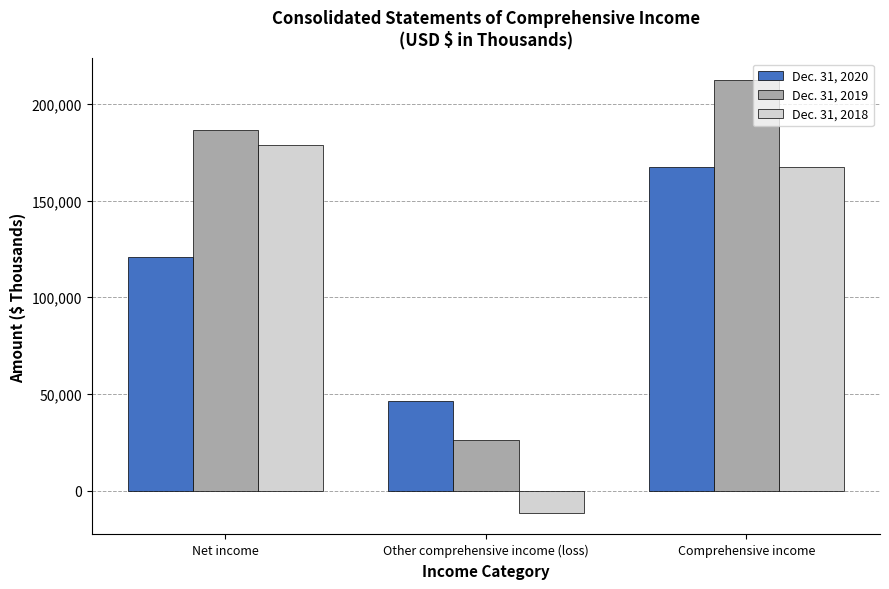

What is the difference between the maximum and minimum values in the Dec. 31, 2019 series?

186483